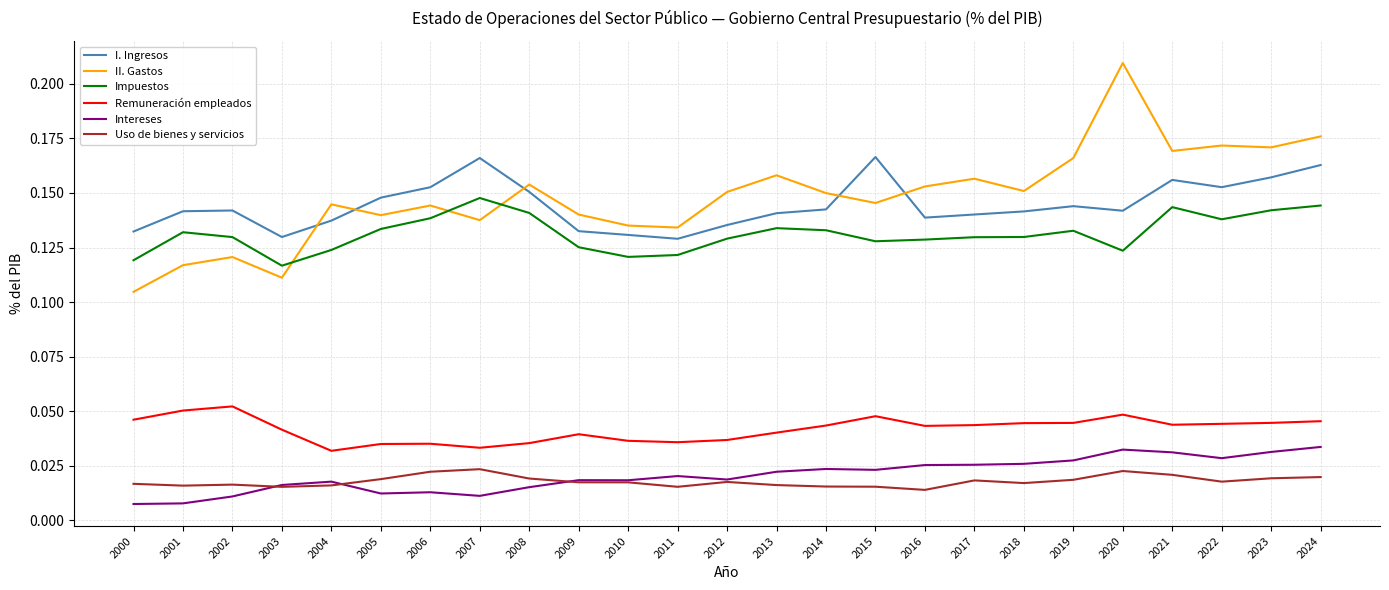

Between 2001 and 2006, which series saw the biggest shift?

II. Gastos